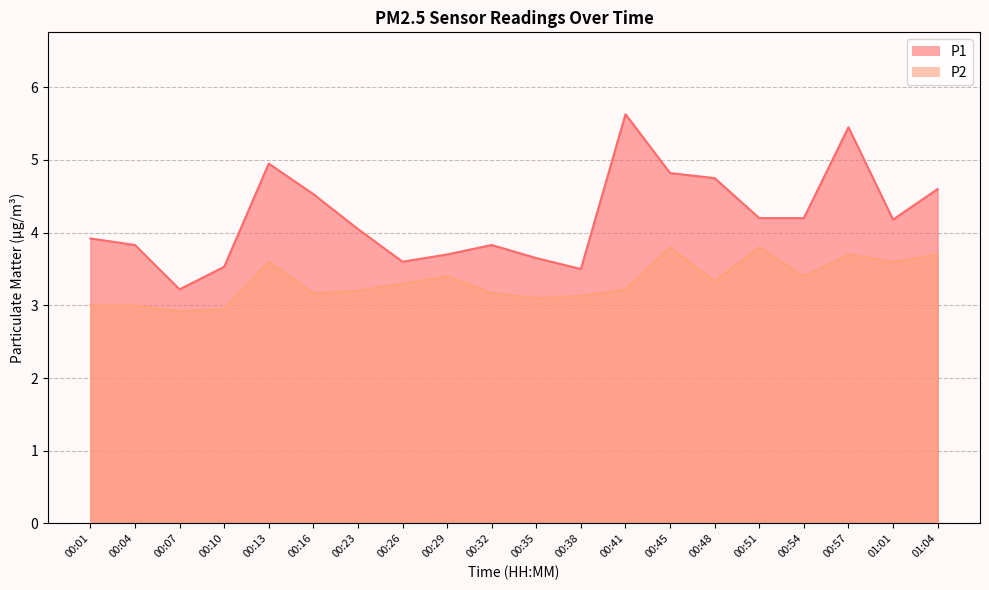

What is the smallest value displayed?

2.9